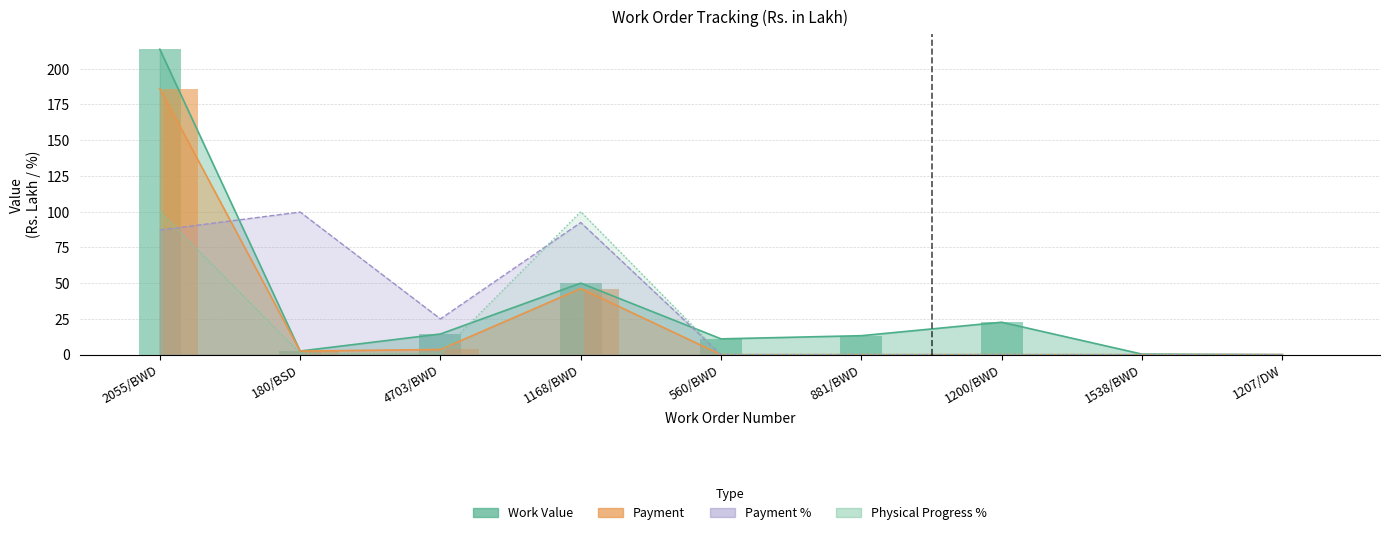

Where is Physical Progress % nearest to the value 50?

180/BSD